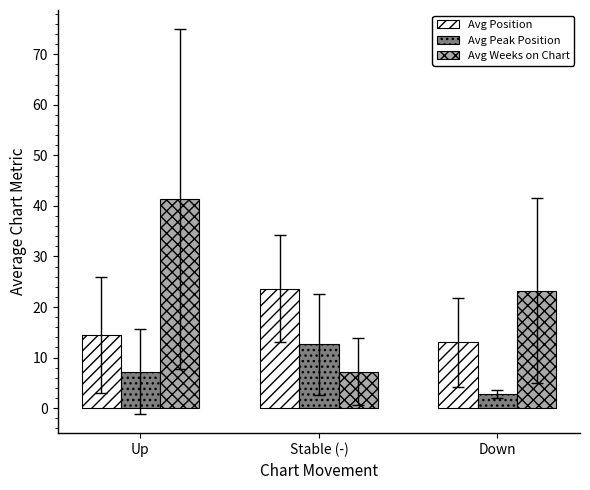

How many data points in Avg Peak Position are above 7?

2